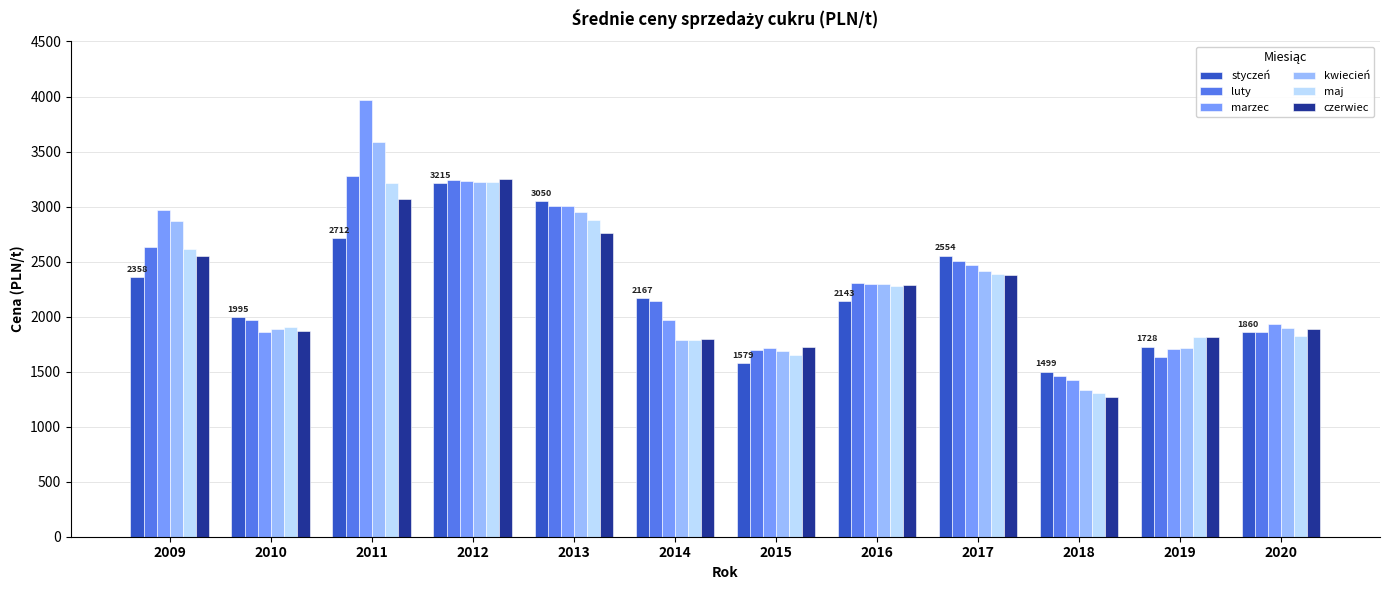

Between 2015 and 2016, which series saw the biggest shift?

maj